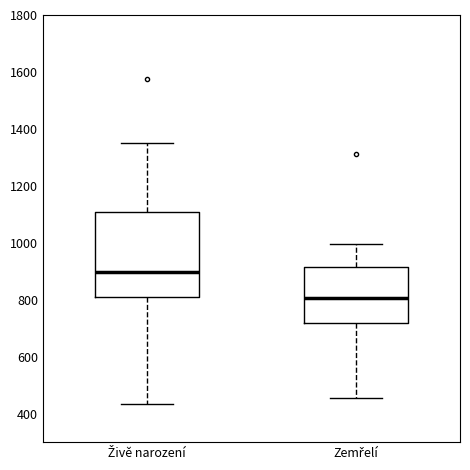

Where does the median line of the box for Živě narození sit on the y-axis? The values are not printed on the chart, so give them approximately, as read against the axis.

900